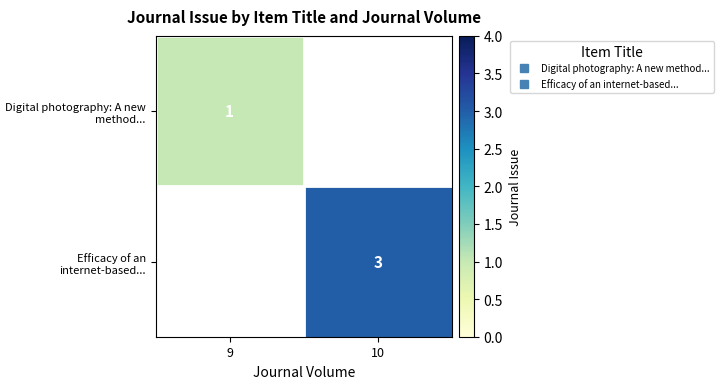

Which has a higher value, 9 or 10?

10